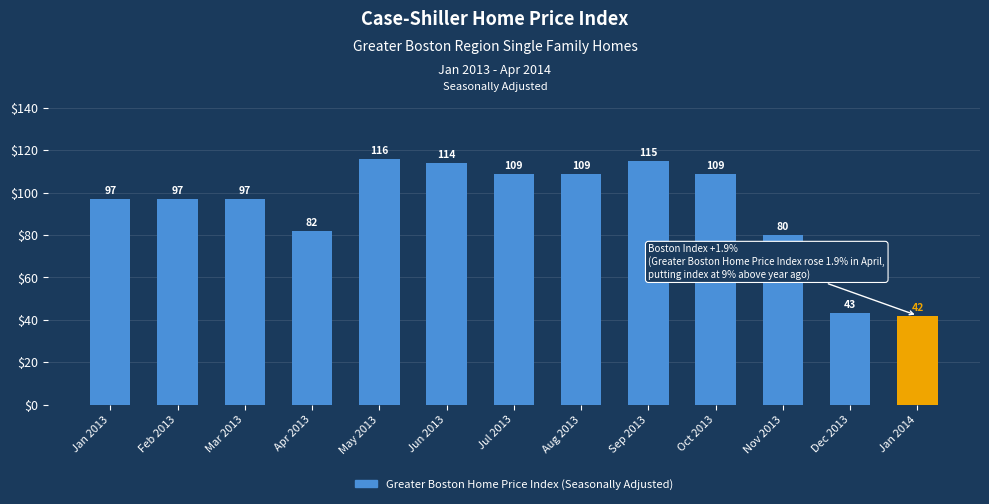

What is the change in value from Apr 2013 to Jan 2014?

-40